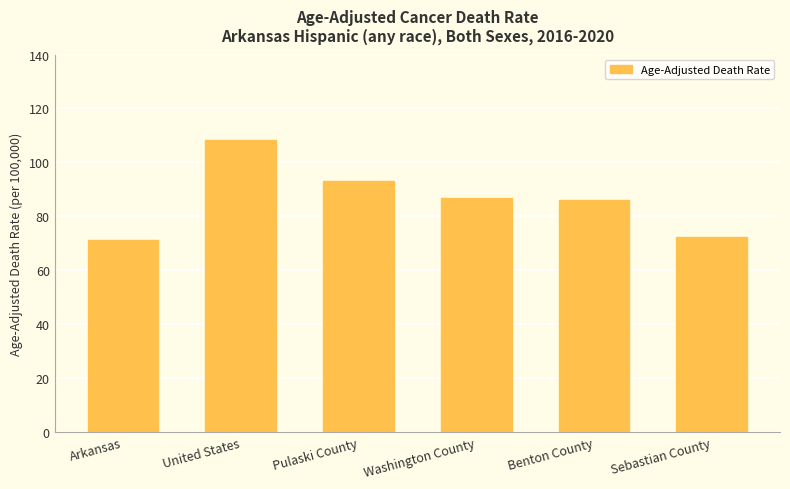

What position from the left is United States?

2